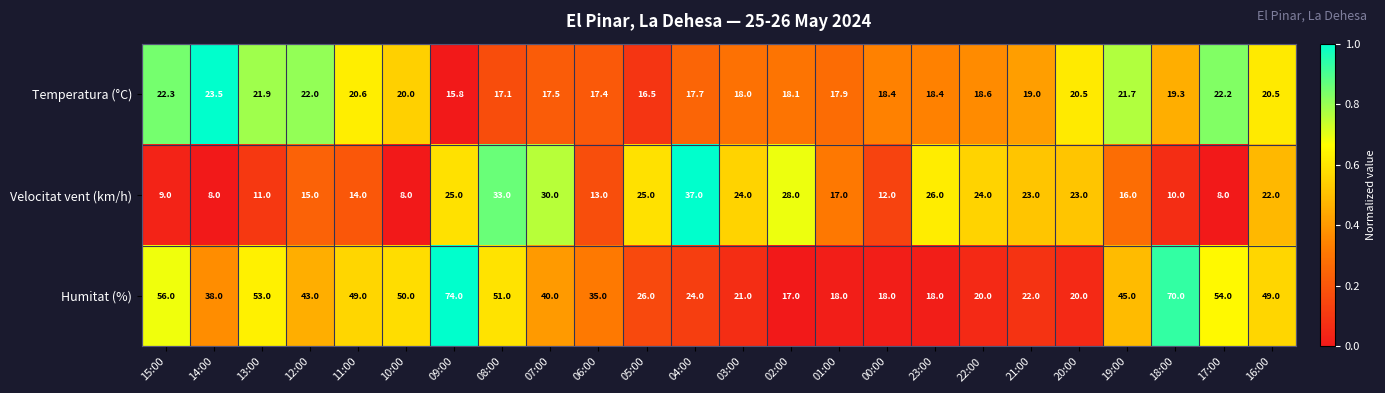

At which category is the sum across all series the highest?

09:00